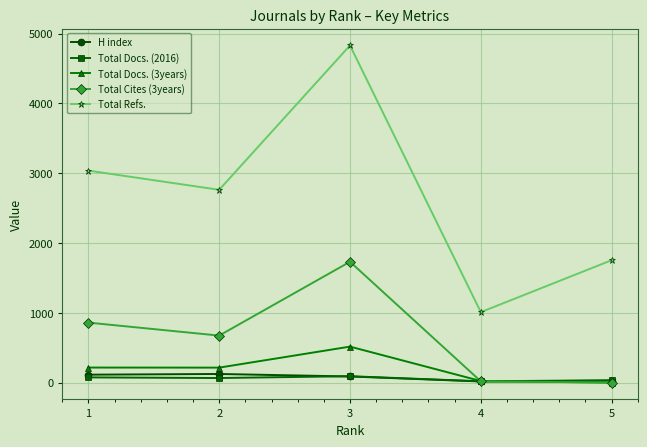

How many data points does each series have?

5